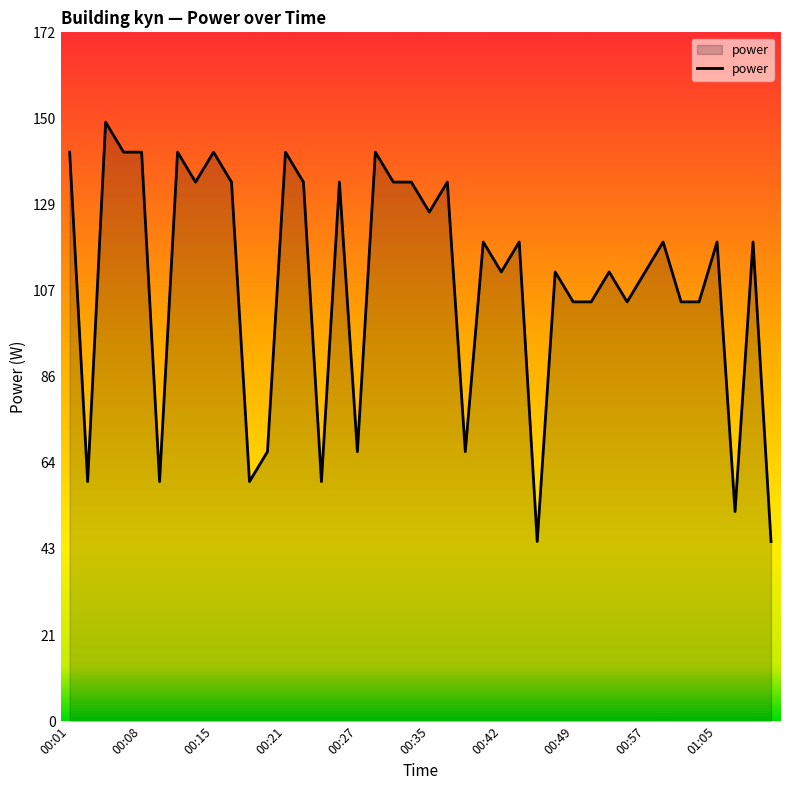

What is the greatest value displayed?

150.0